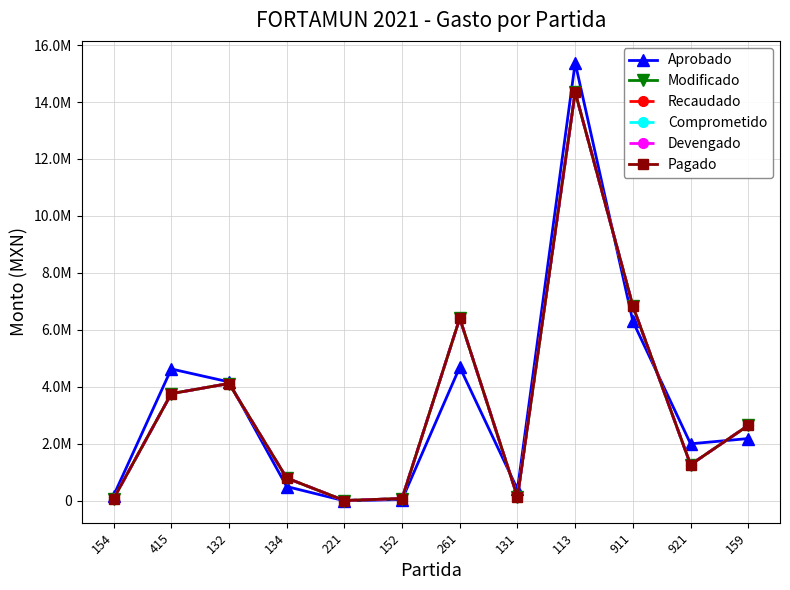

Is this an area chart (filled region under the line)?

No